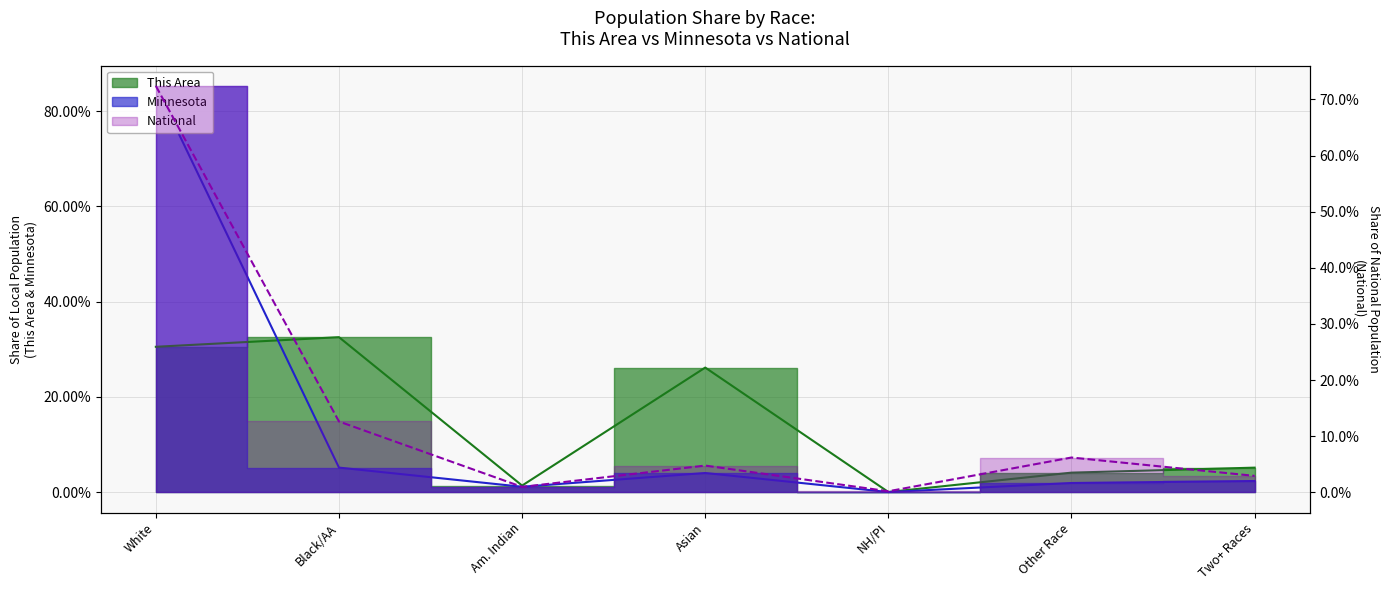

Which label corresponds to the smallest value in the chart?

NH/PI